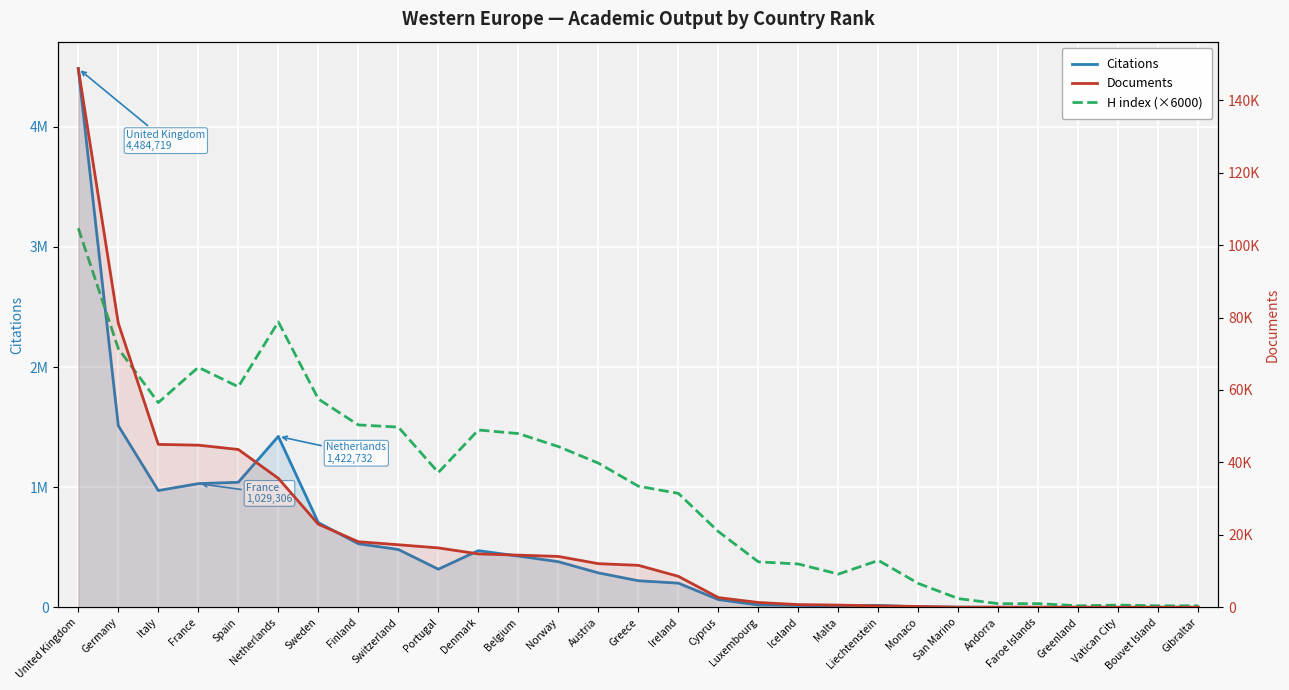

List the labels in order of Documents value, smallest first.

Bouvet Island, Gibraltar, Vatican City, Greenland, Faroe Islands, Andorra, San Marino, Monaco, Liechtenstein, Malta, Iceland, Luxembourg, Cyprus, Ireland, Greece, Austria, Norway, Belgium, Denmark, Portugal, Switzerland, Finland, Sweden, Netherlands, Spain, France, Italy, Germany, United Kingdom